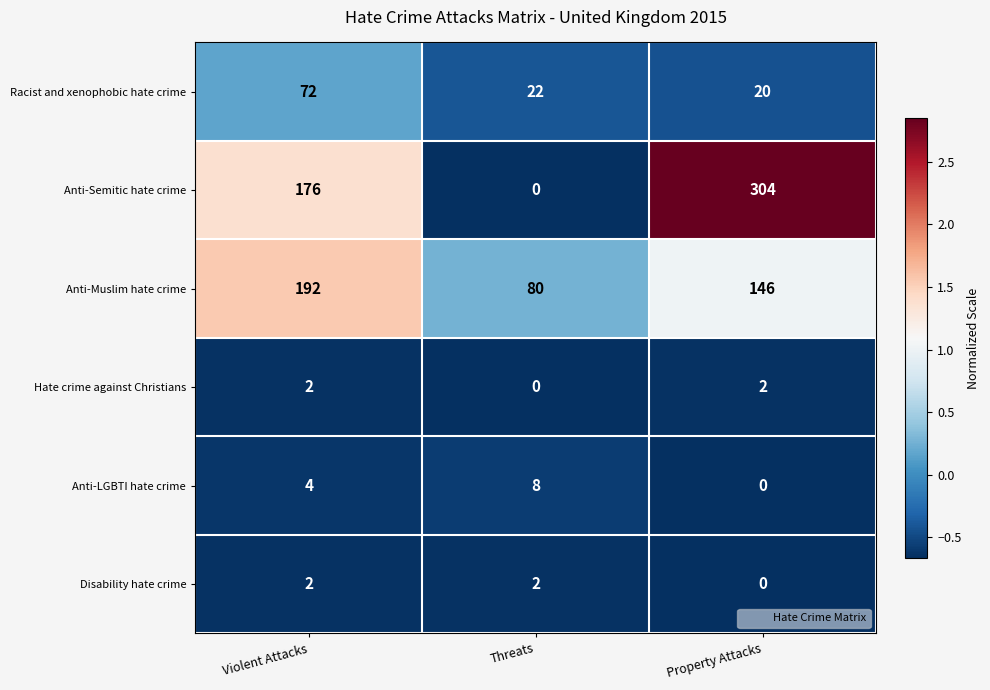

Reading left to right, what are all the values shown in this chart?

Racist and xenophobic hate crime: 72	22	20
Anti-Semitic hate crime: 176	0	304
Anti-Muslim hate crime: 192	80	146
Hate crime against Christians: 2	0	2
Anti-LGBTI hate crime: 4	8	0
Disability hate crime: 2	2	0